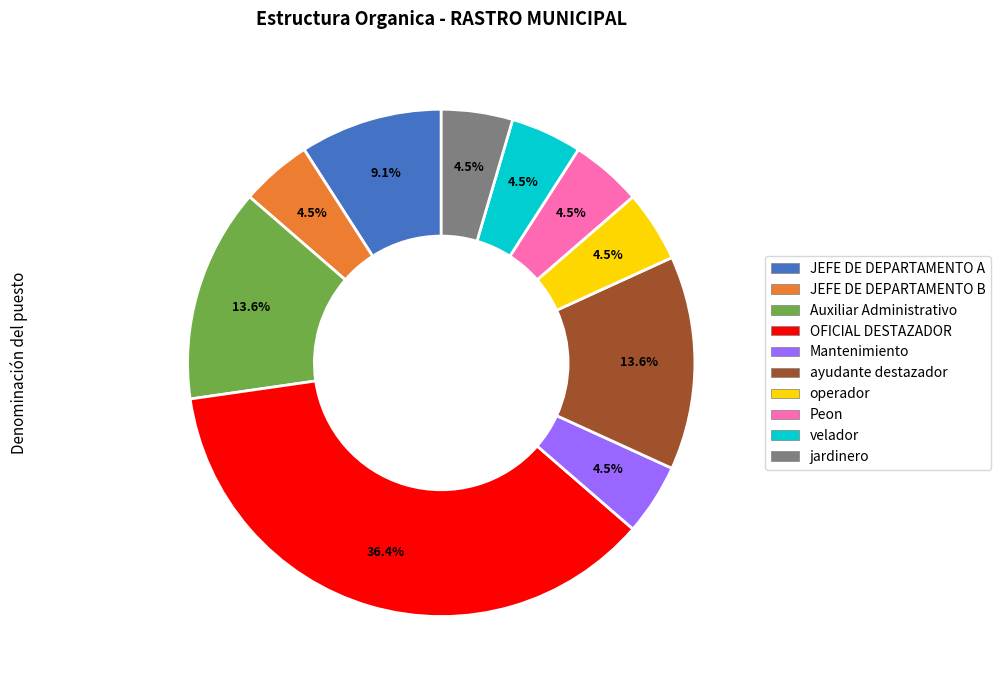

Count the number of slices in the pie.

10